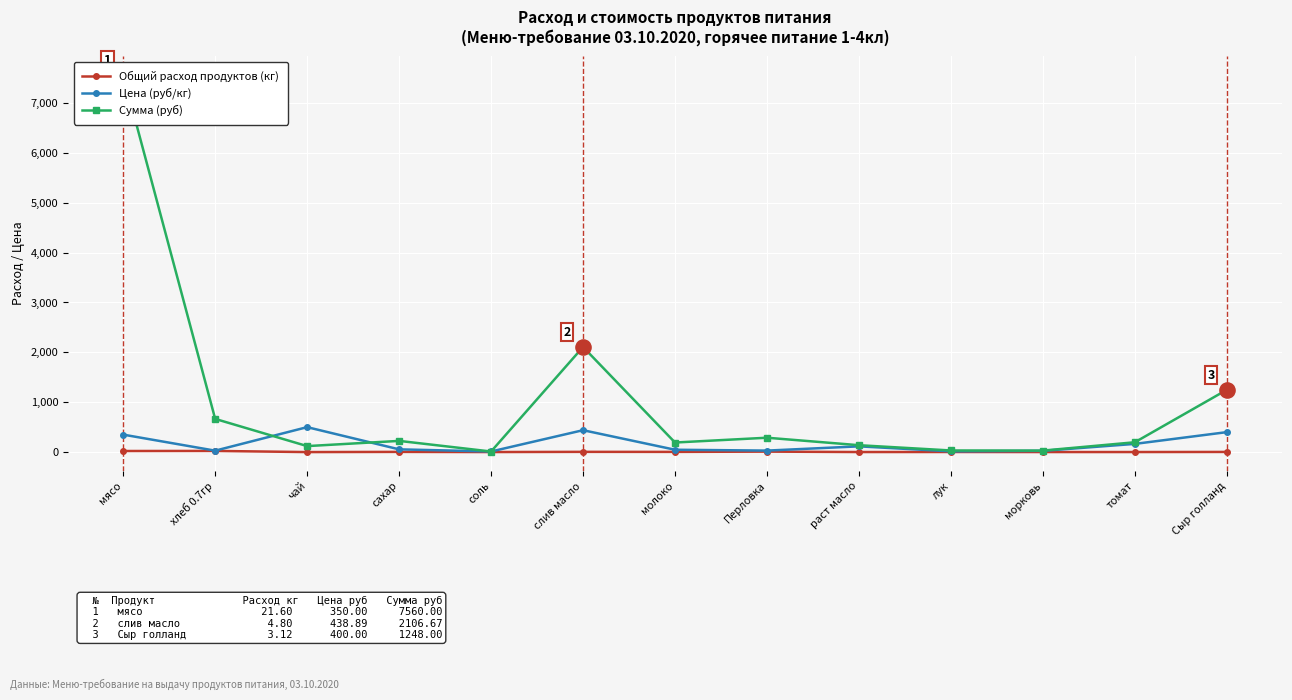

Is the value of Общий расход продуктов (кг) at молоко greater than the value of Сумма (руб) at лук?

No